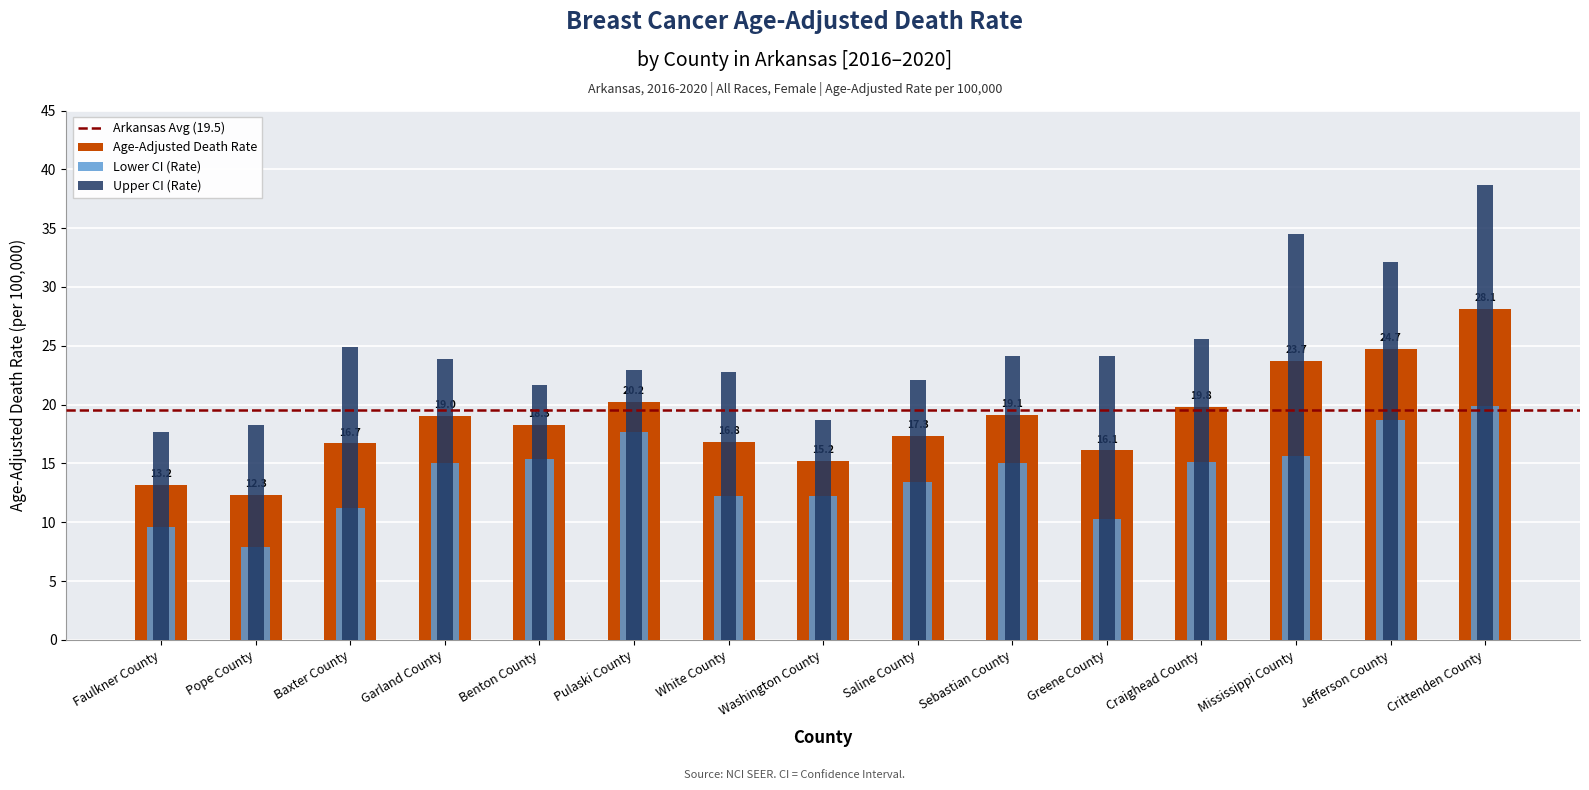

Reading left to right, extract all data points from this chart.

Age-Adjusted Death Rate: 13.2	12.3	16.7	19.0	18.3	20.2	16.8	15.2	17.3	19.1	16.1	19.8	23.7	24.7	28.1
Lower CI (Rate): 9.6	7.9	11.2	15.0	15.4	17.7	12.2	12.2	13.4	15.0	10.3	15.1	15.6	18.7	19.9
Upper CI (Rate): 17.7	18.3	24.9	23.9	21.7	22.9	22.8	18.7	22.1	24.1	24.1	25.6	34.5	32.1	38.7